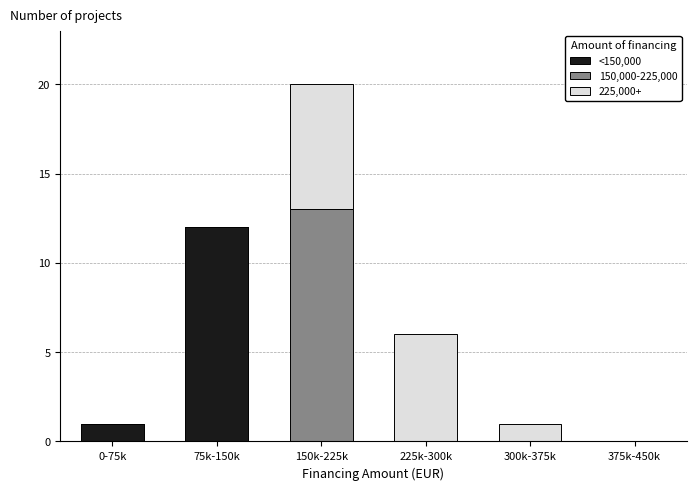

Reading left to right, transcribe the values for <150,000.

0-75k=1	75k-150k=12	150k-225k=0	225k-300k=0	300k-375k=0	375k-450k=0